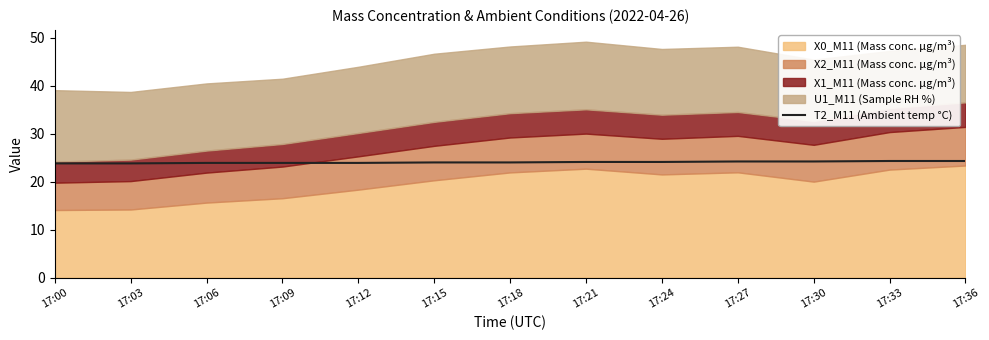

Read the value at 17:03.

23.8